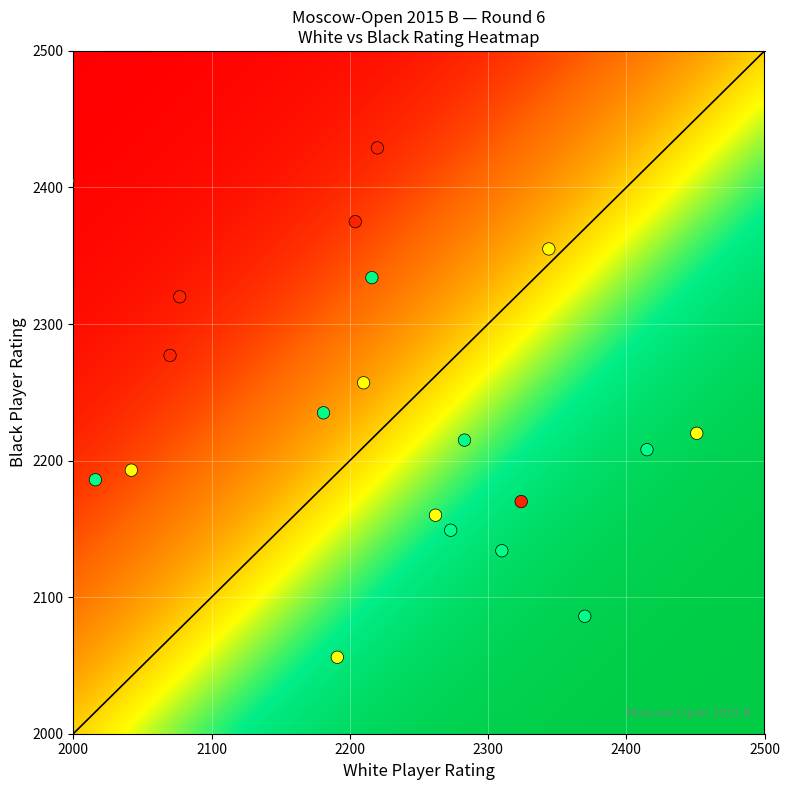

What is the range of X values (max minus min)?

455